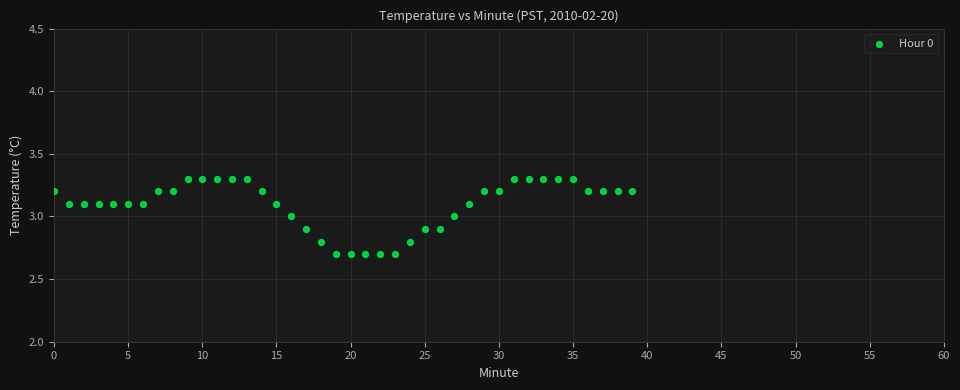

What is the range of Y values (max minus min)?

0.6